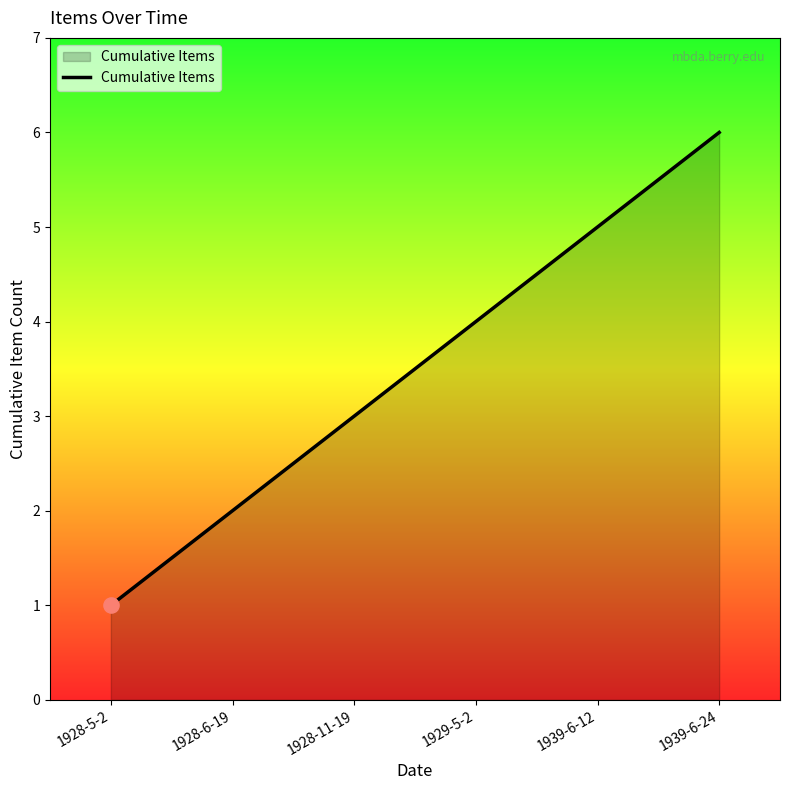

What is the change in value from 1928-6-19 to 1939-6-24?

+4